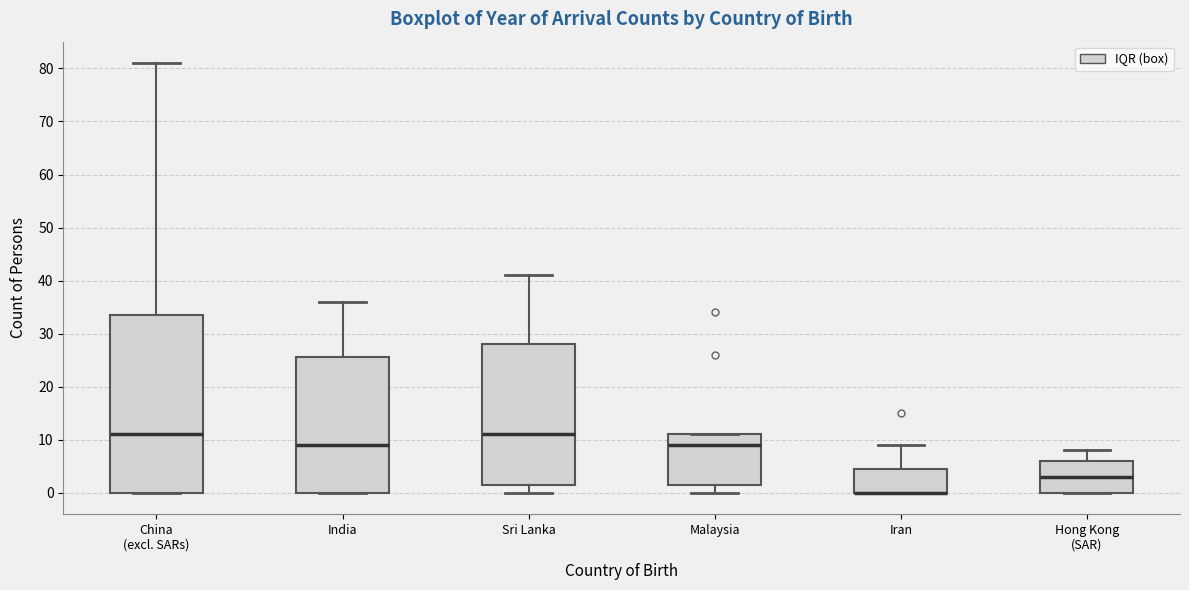

Reading left to right, read every box against the y-axis: the position of its median line, the range the box covers, and the ends of its whiskers. The values are not printed on the chart, so give them approximately, as read against the axis.

China (excl. SARs): median 11, box 0 to 34, whiskers 0 to 81
India: median 9, box 0 to 26, whiskers 0 to 36
Sri Lanka: median 11, box 2 to 28, whiskers 0 to 41
Malaysia: median 9, box 2 to 11, whiskers 0 to 11
Iran: median 0 (drawn on the box's lower edge), box 0 to 5, whiskers 0 to 9
Hong Kong (SAR): median 3, box 0 to 6, whiskers 0 to 8